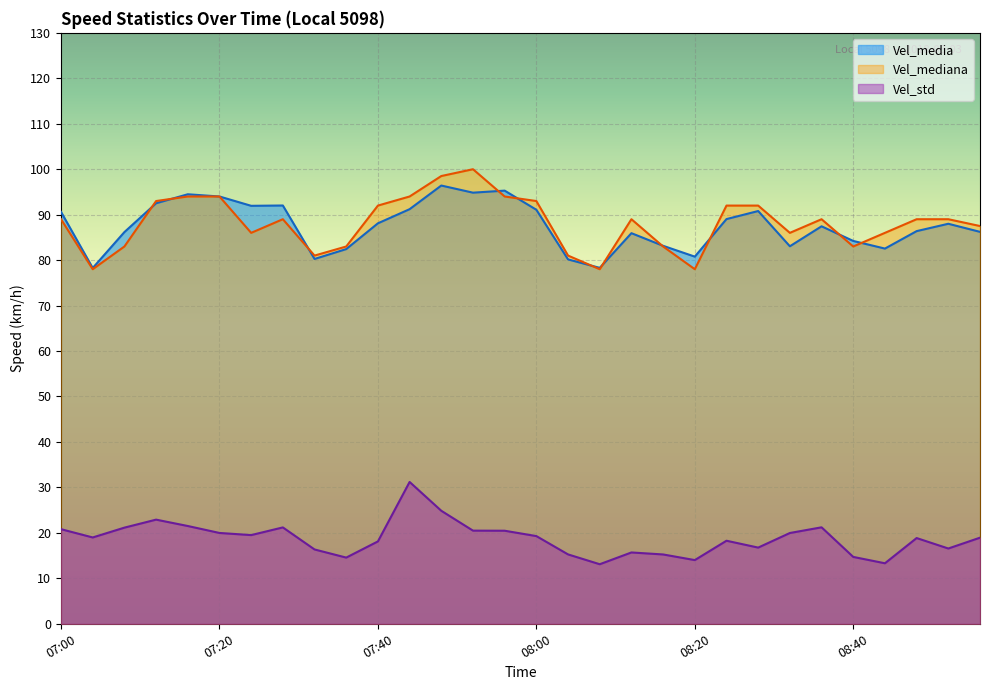

What is the label of the 29th point from the right?

07:04